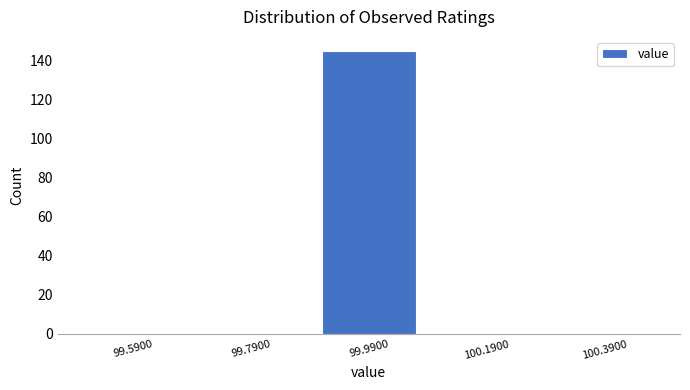

Reading left to right, transcribe this chart: for each bar, give the range it covers on the x-axis and its height. Neither the bar edges nor the heights are printed on the chart, so give them approximately, as read against the axes.

99.49 to 99.69: 0
99.69 to 99.89: 0
99.89 to 100.09: 146
100.09 to 100.29: 0
100.29 to 100.49: 0